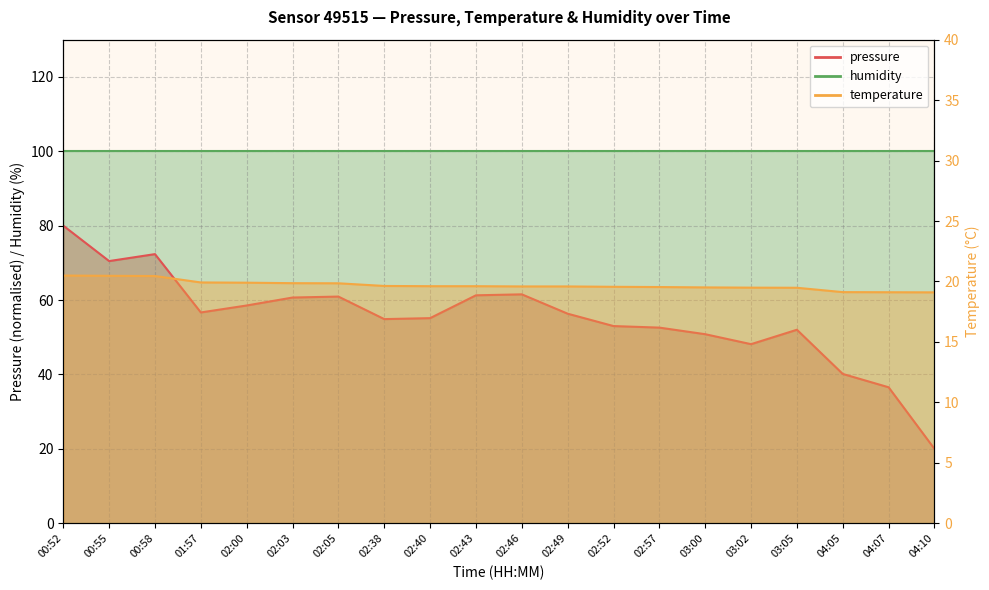

Reading left to right, list all the values displayed in this chart.

pressure: 00:52=80.0	00:55=70.5	00:58=72.4	01:57=56.7	02:00=58.5	02:03=60.7	02:05=60.9	02:38=54.9	02:40=55.1	02:43=61.3	02:46=61.5	02:49=56.3	02:52=53.0	02:57=52.6	03:00=50.8	03:02=48.1	03:05=52.0	04:05=40.1	04:07=36.6	04:10=20.0
temperature: 00:52=20.5	00:55=20.5	00:58=20.4	01:57=19.9	02:00=19.9	02:03=19.9	02:05=19.9	02:38=19.6	02:40=19.6	02:43=19.6	02:46=19.6	02:49=19.6	02:52=19.6	02:57=19.5	03:00=19.5	03:02=19.5	03:05=19.5	04:05=19.1	04:07=19.1	04:10=19.1